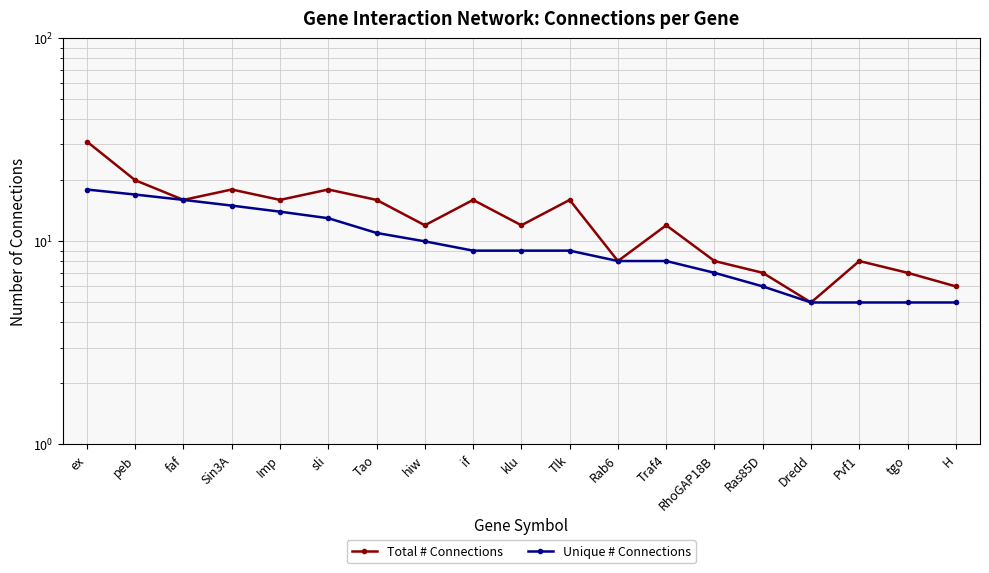

What is the average value of the Unique # Connections series?

10